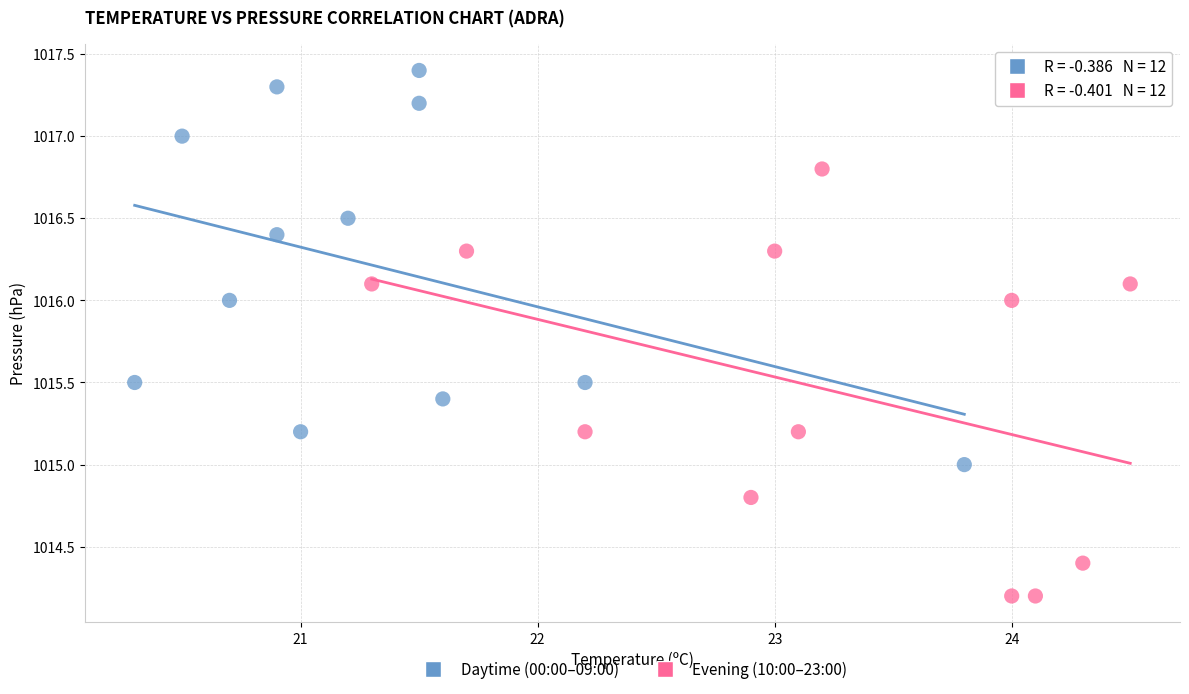

What are all the series names shown in the legend?

Daytime (00:00–09:00), Evening (10:00–23:00)